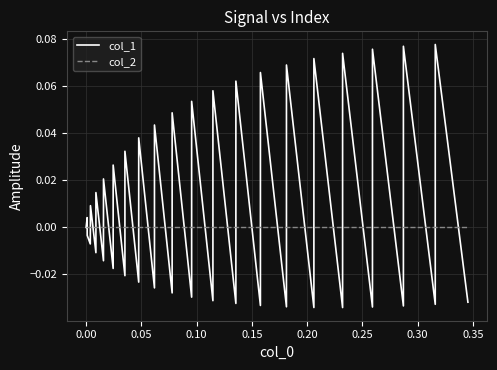

How many lines are shown in the chart?

2